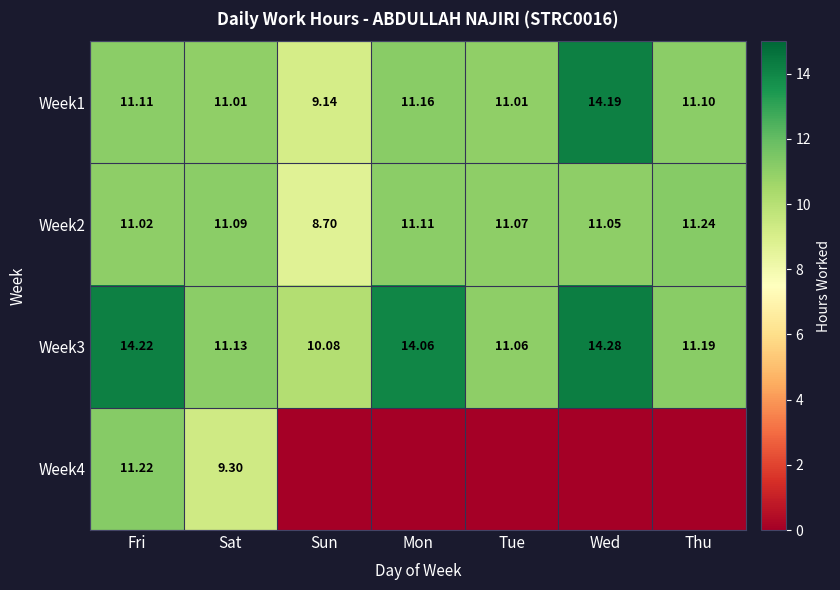

What is the sum of the Week3 values at Fri and Sat?

25.4